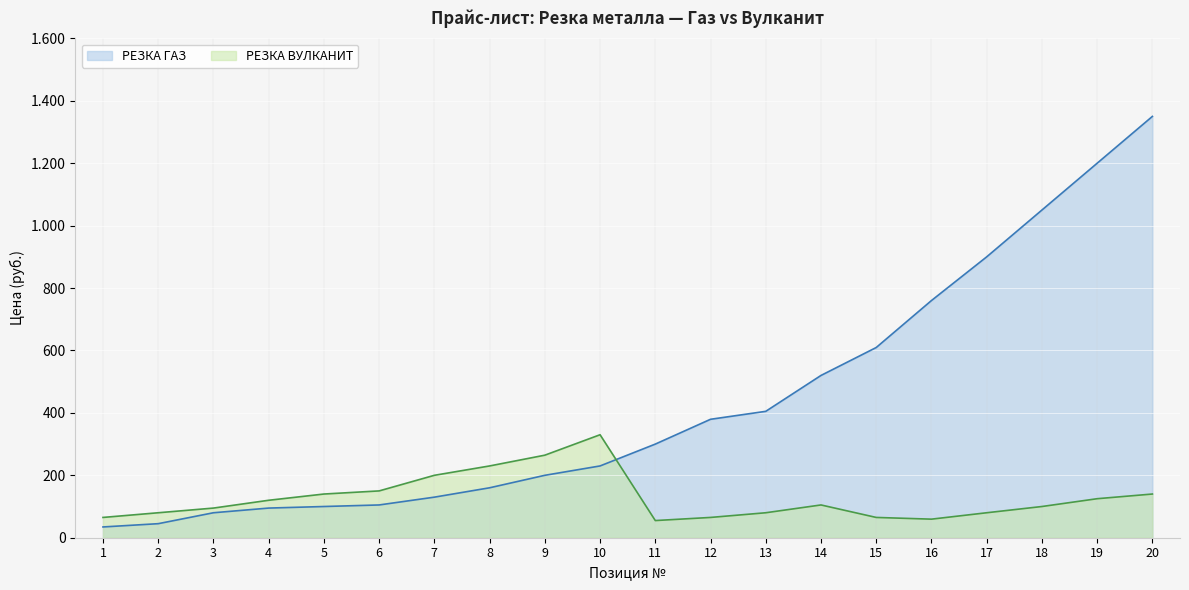

The value of РЕЗКА ГАЗ at 4 is 50.0. True or false?

False